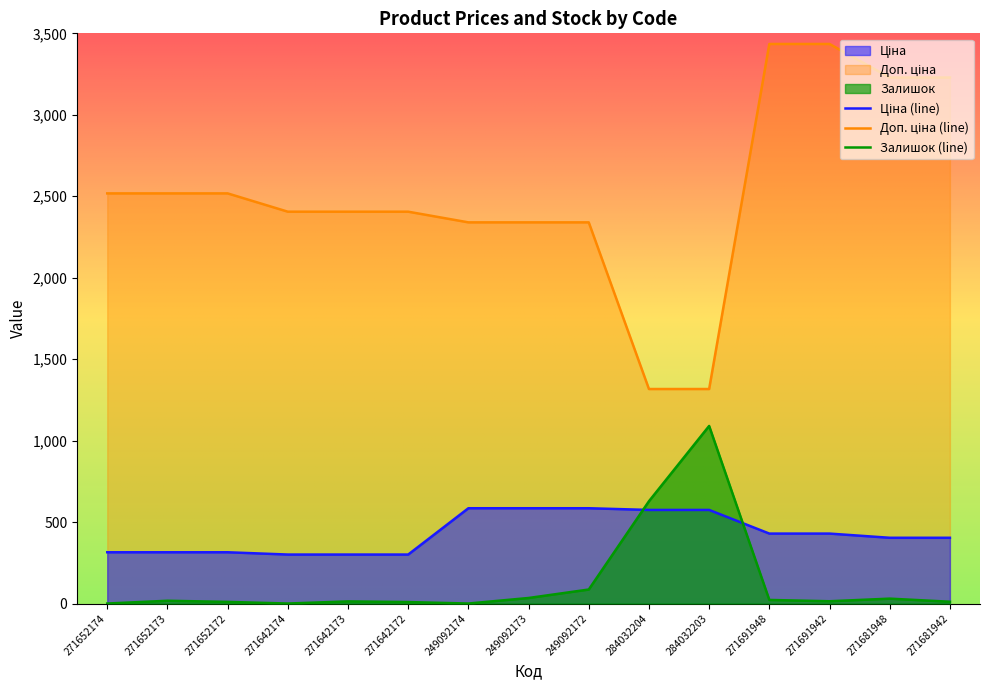

The value of Ціна at 271642173 is 300.6. True or false?

True